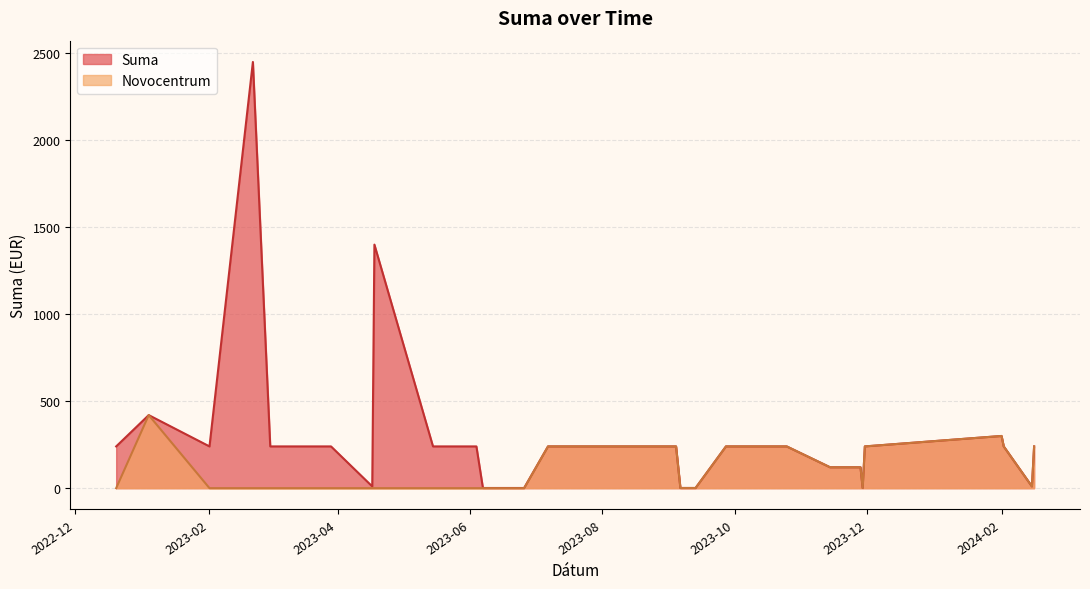

The Novocentrum series shows 224 at 2023-05-26. True or false?

False